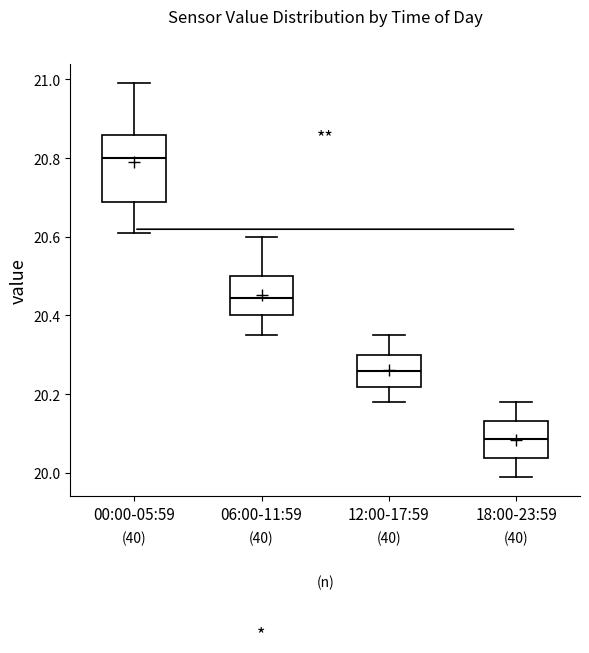

Where is the upper edge of the box for 12:00-17:59 on the y-axis? The values are not printed on the chart, so give them approximately, as read against the axis.

20.30